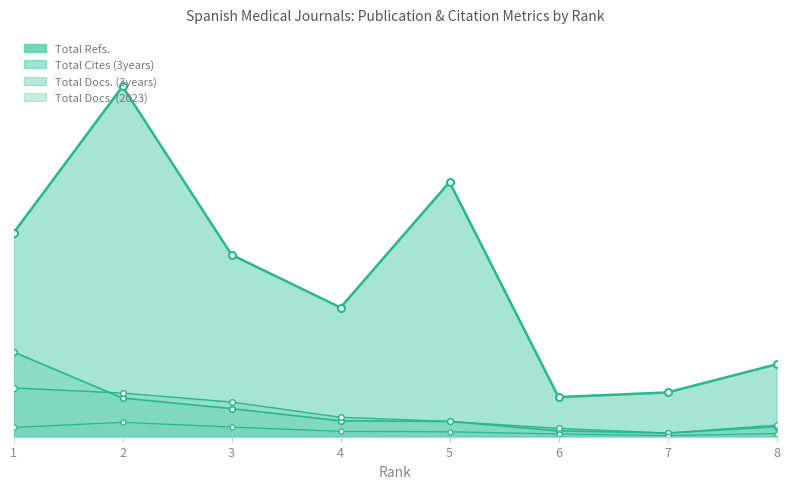

How many data points in Total Refs. are above 1947?

3